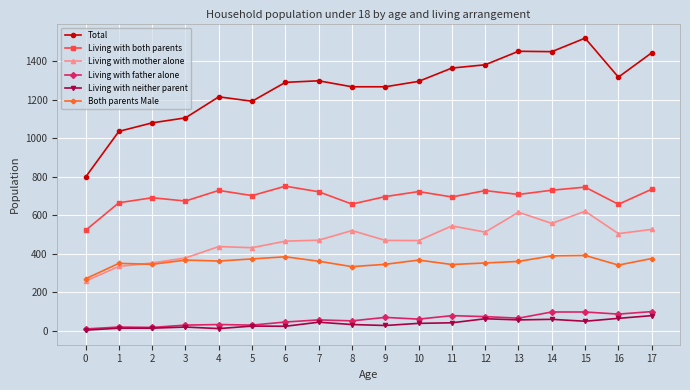

Which series has the largest total across all categories?

Total